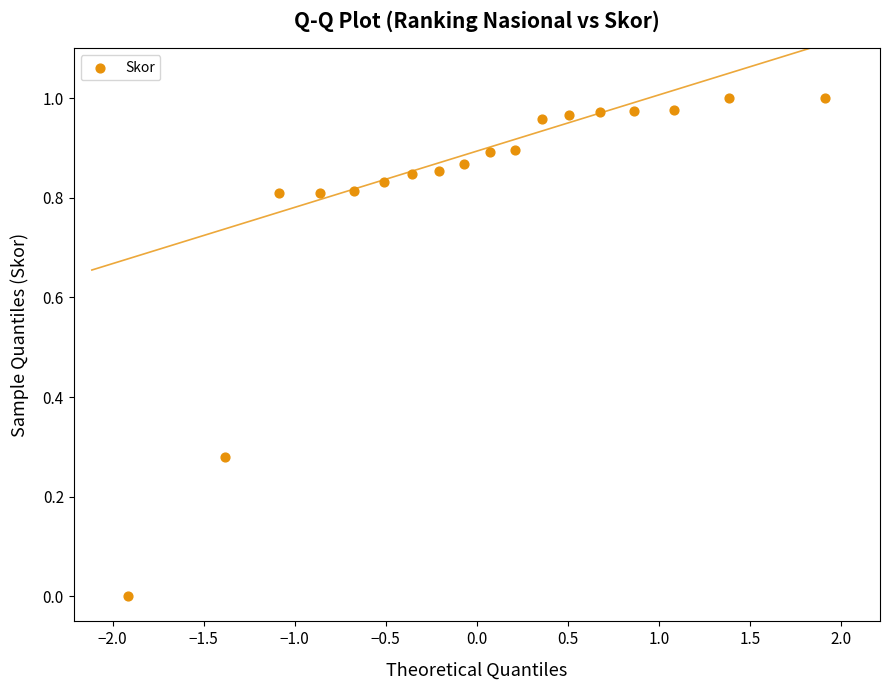

What is the range of X values (max minus min)?

3.8